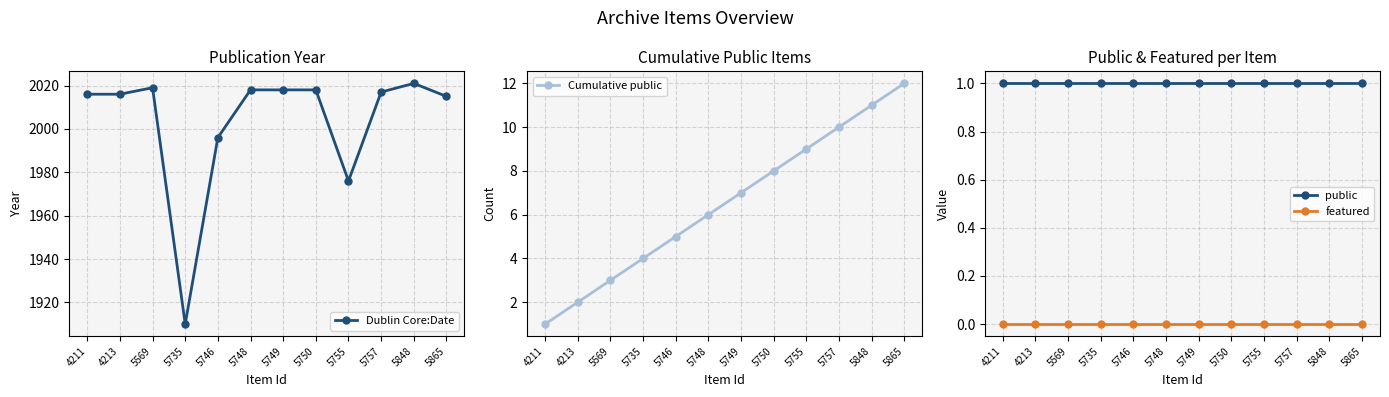

What is the difference between the maximum and minimum values in the Cumulative public series?

11